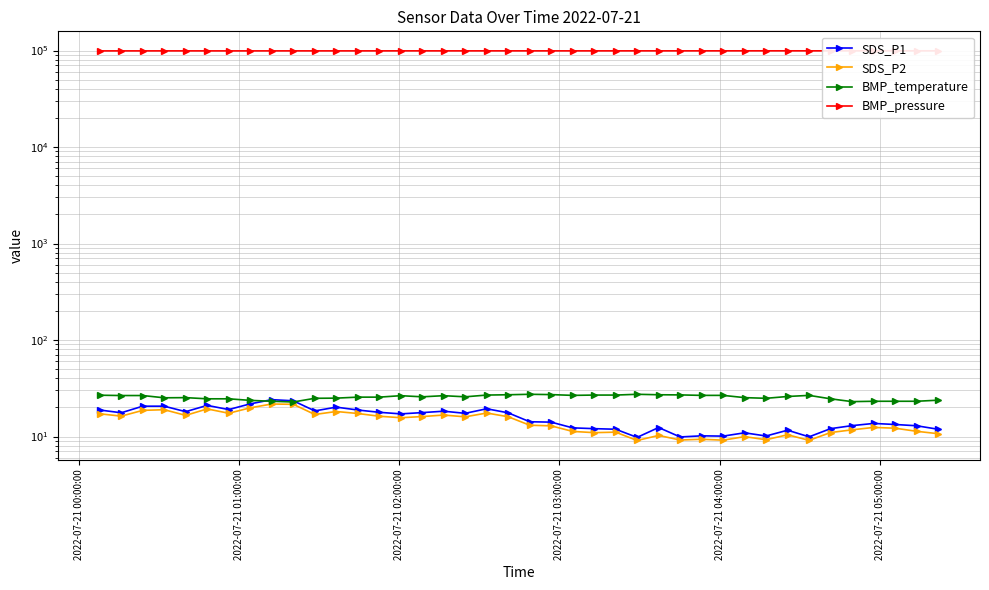

At which label does SDS_P2 first exceed 15?

2022-07-21 00:00:00